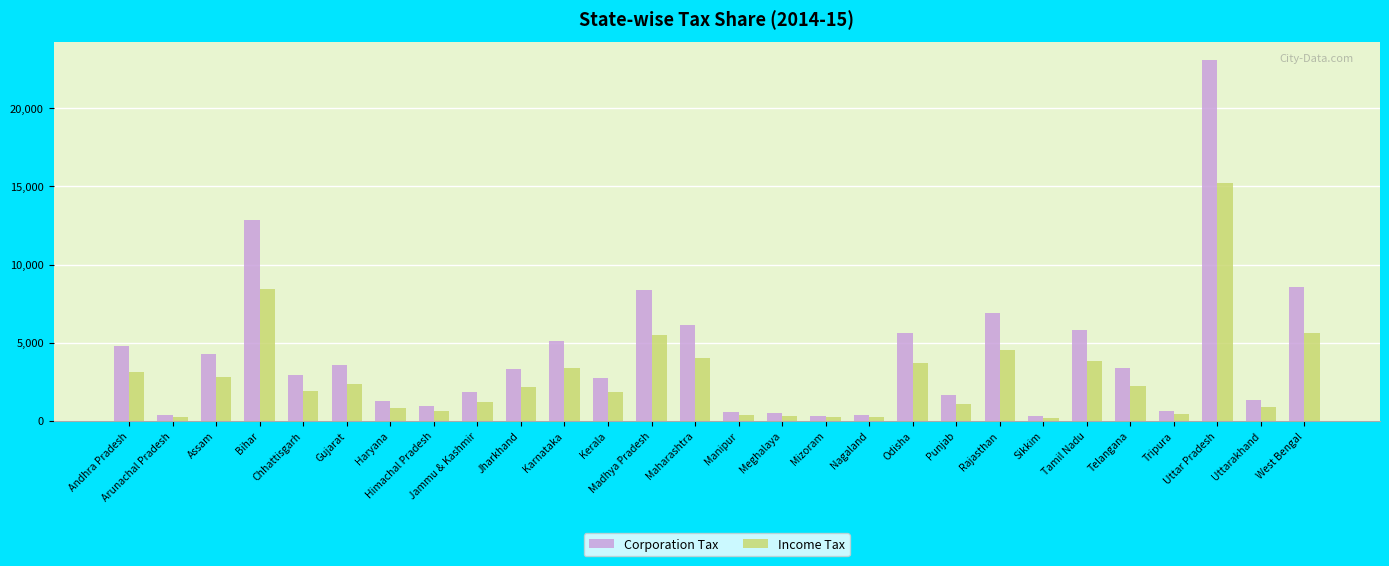

How many series are shown in this chart?

2